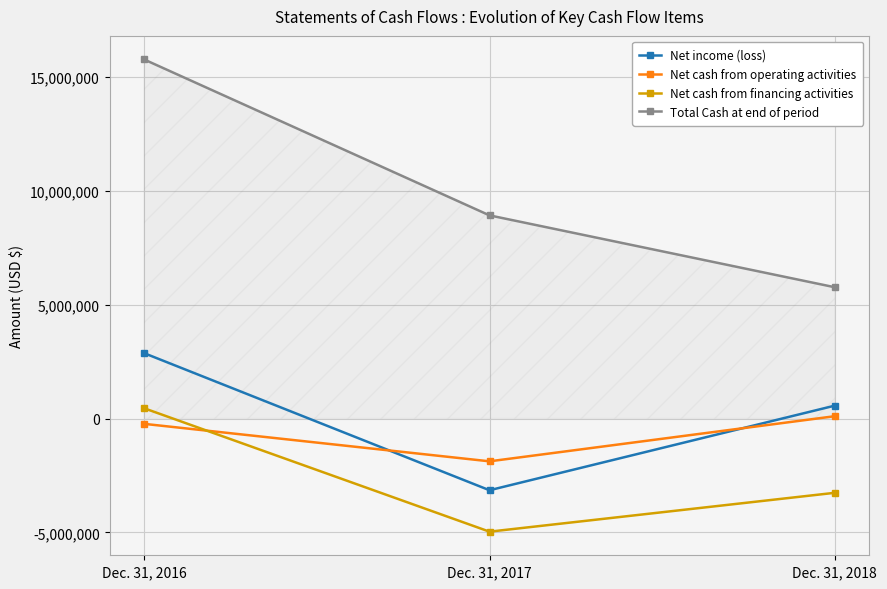

What is the difference between the maximum and second lowest values in the Total Cash at end of period series?

6841946